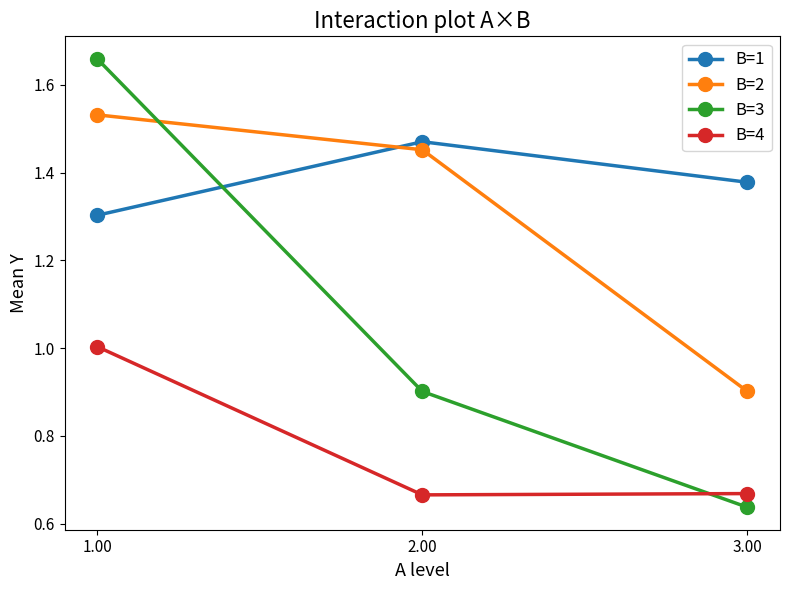

What is the difference between the highest and lowest values at 2.00?

0.8